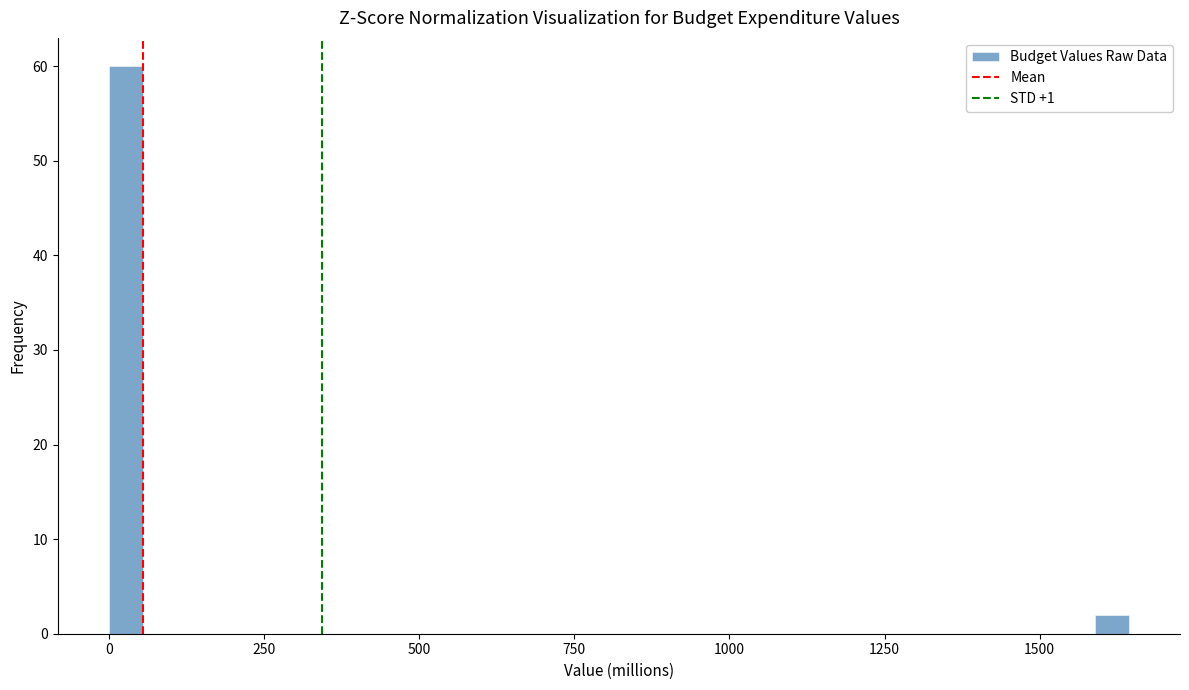

Read against the x-axis, roughly where is the centre of the tallest bar?

50